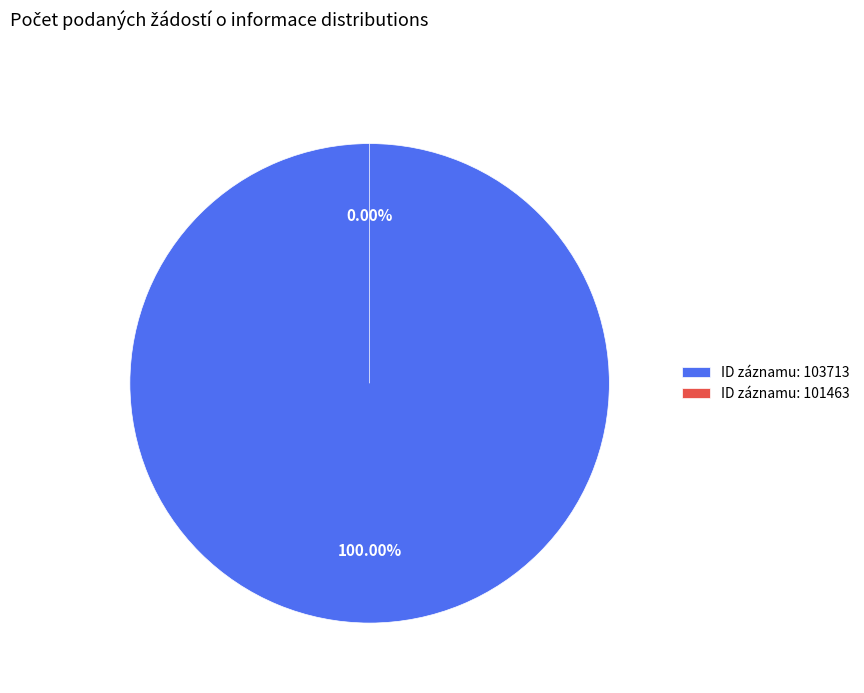

To the nearest percent, what is the average slice percentage?

50%